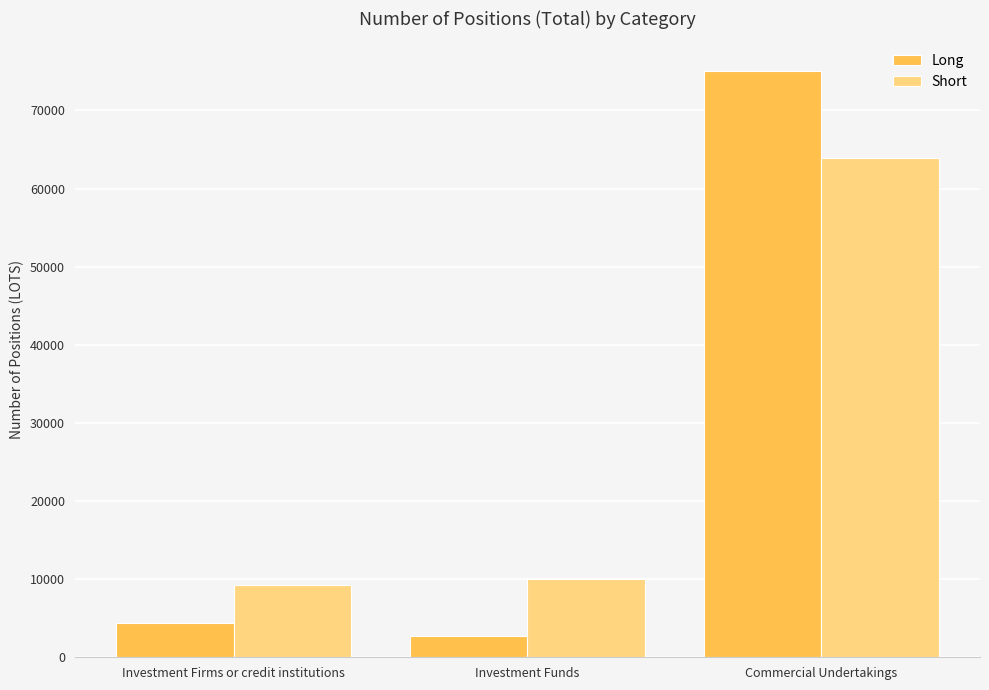

What is the maximum value shown in the chart?

75083.2